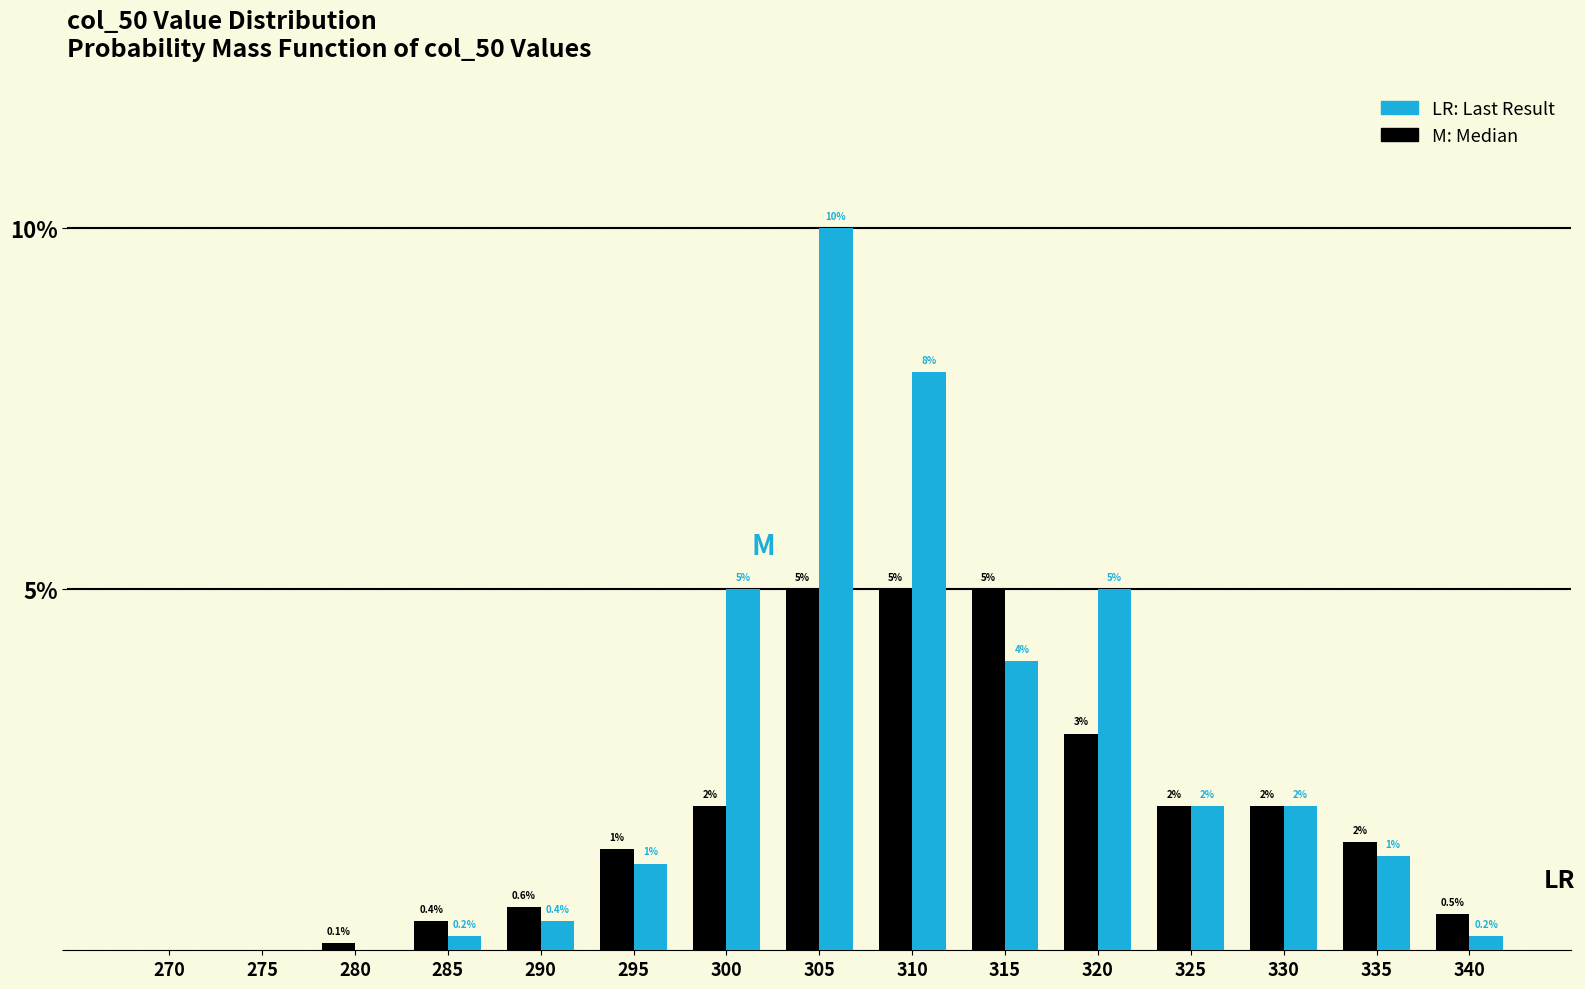

Which label corresponds to the largest value in the chart?

305